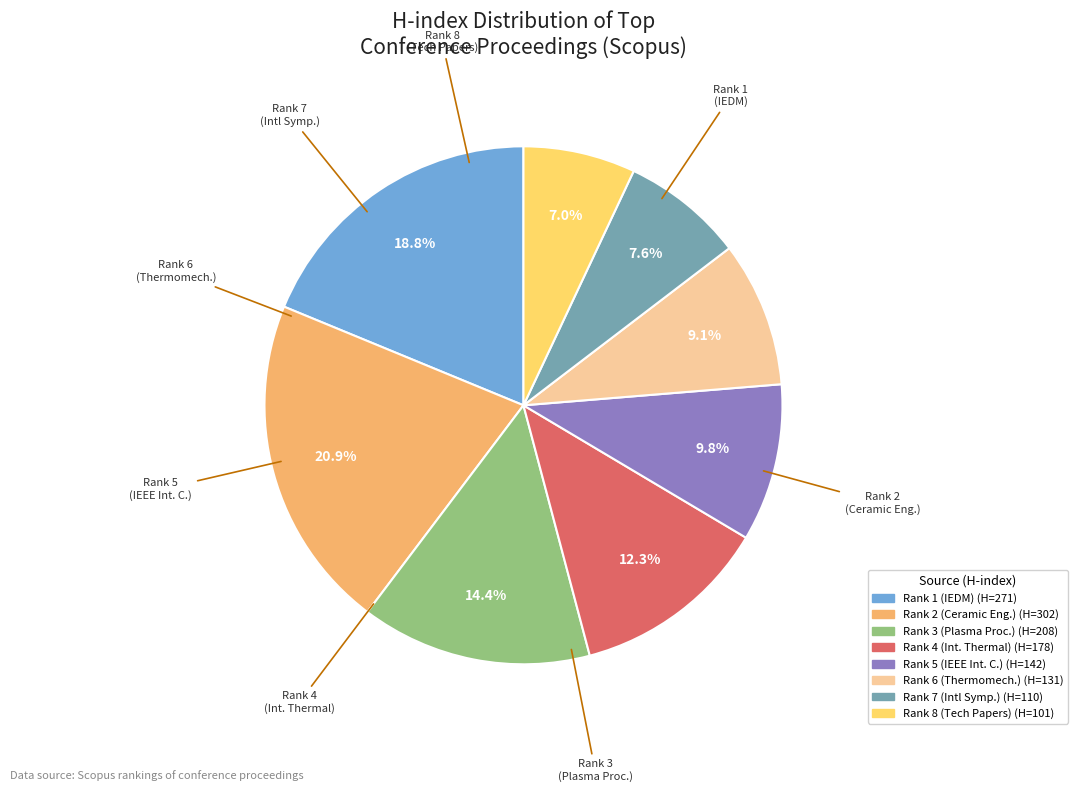

Does any single category account for the majority?

No